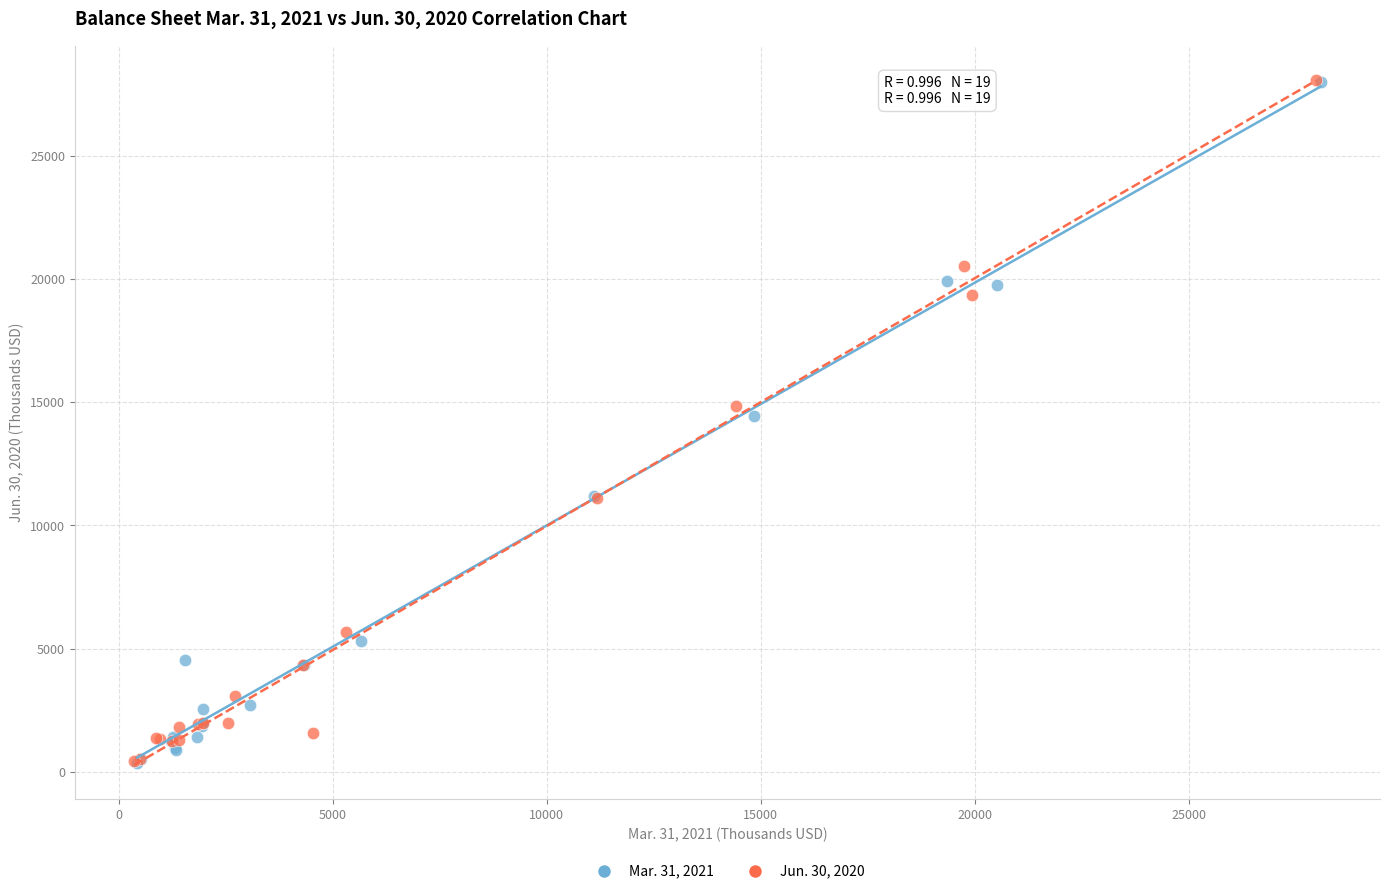

What are all the series names shown in the legend?

Mar. 31, 2021, Jun. 30, 2020